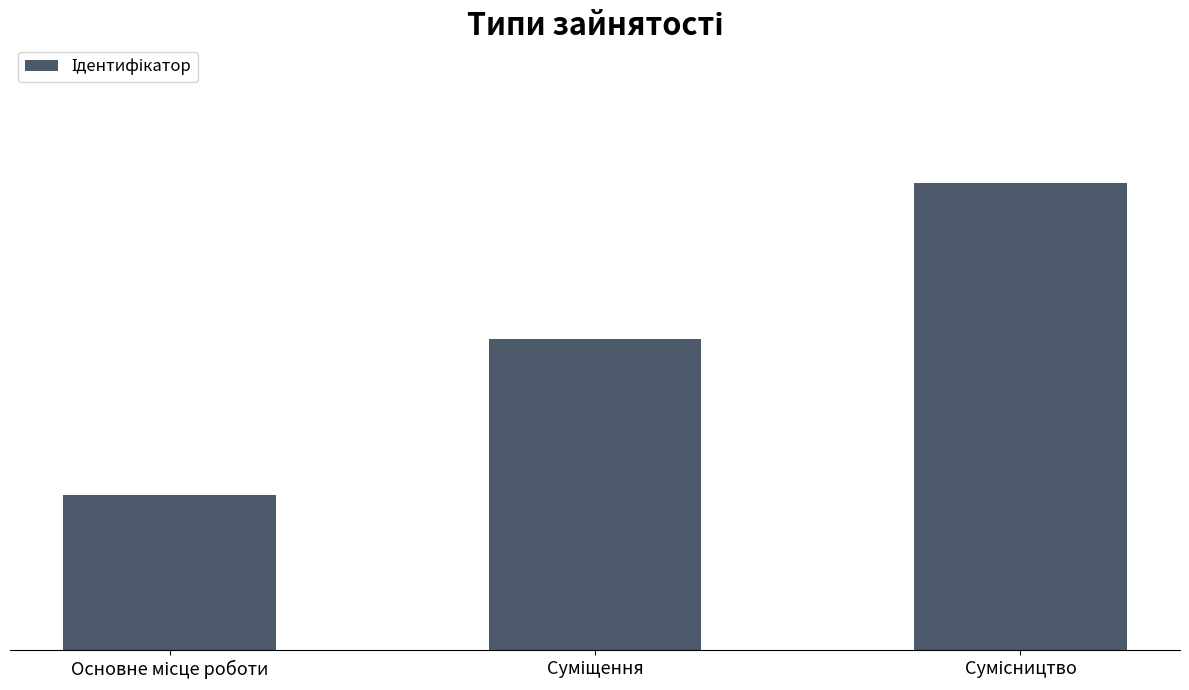

Approximately how many times larger is the value at Сумісництво compared to Основне місце роботи?

3.0